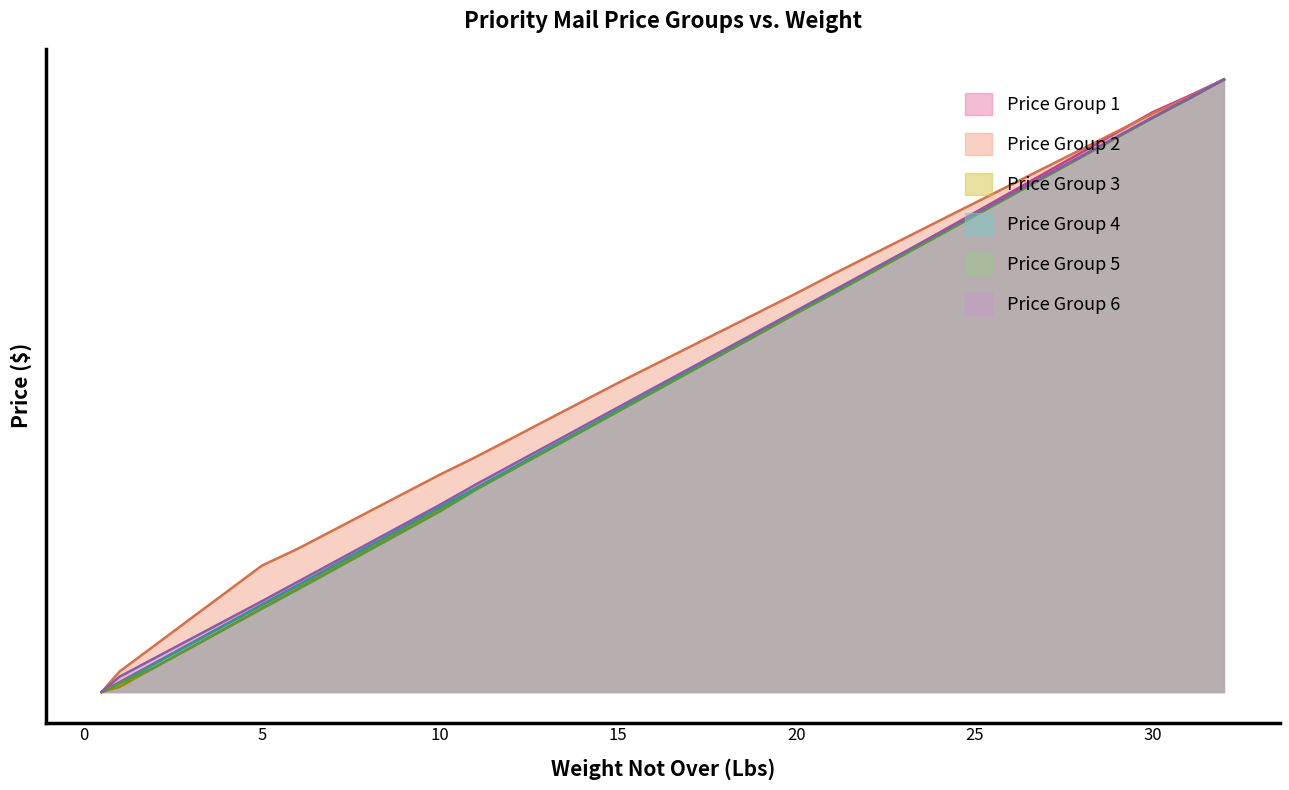

What is the spread (max minus min) of values at 30?

1.7